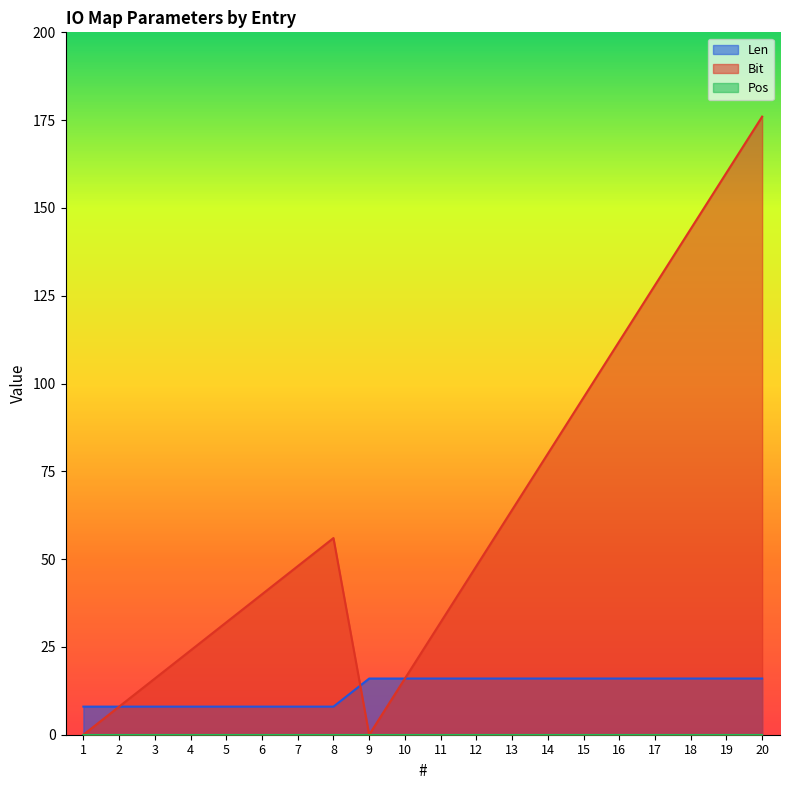

What is the value of the Bit point at the 20th from the left?

176